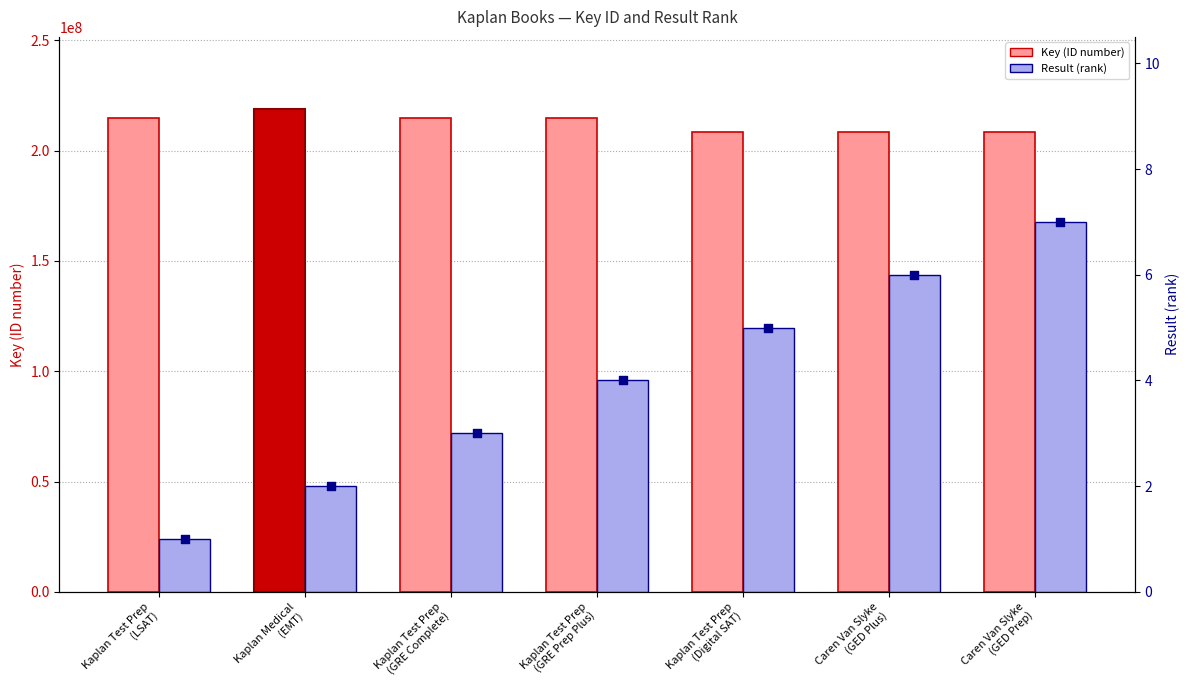

Is the value of Key (ID number) at Caren Van Slyke
(GED Prep) greater than the value of Result (rank) at Kaplan Test Prep
(LSAT)?

Yes